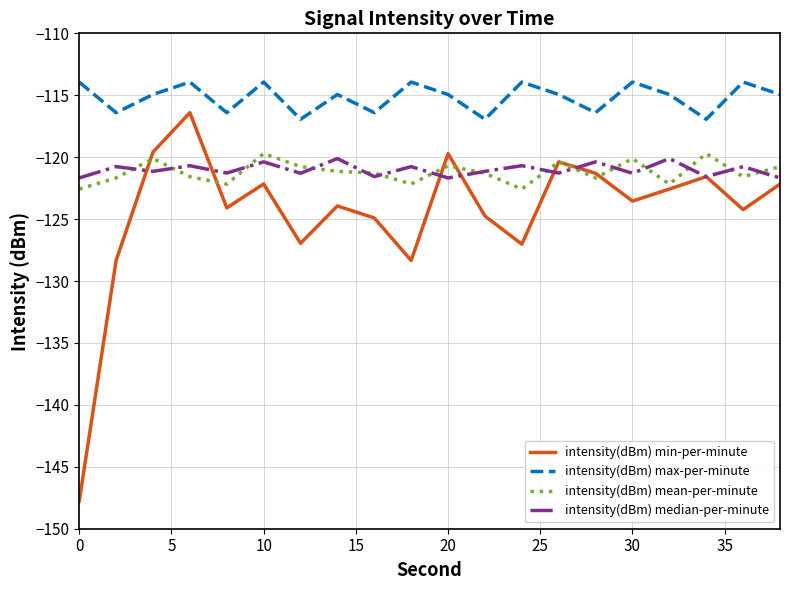

Which series has the widest spread of values?

intensity(dBm) min-per-minute